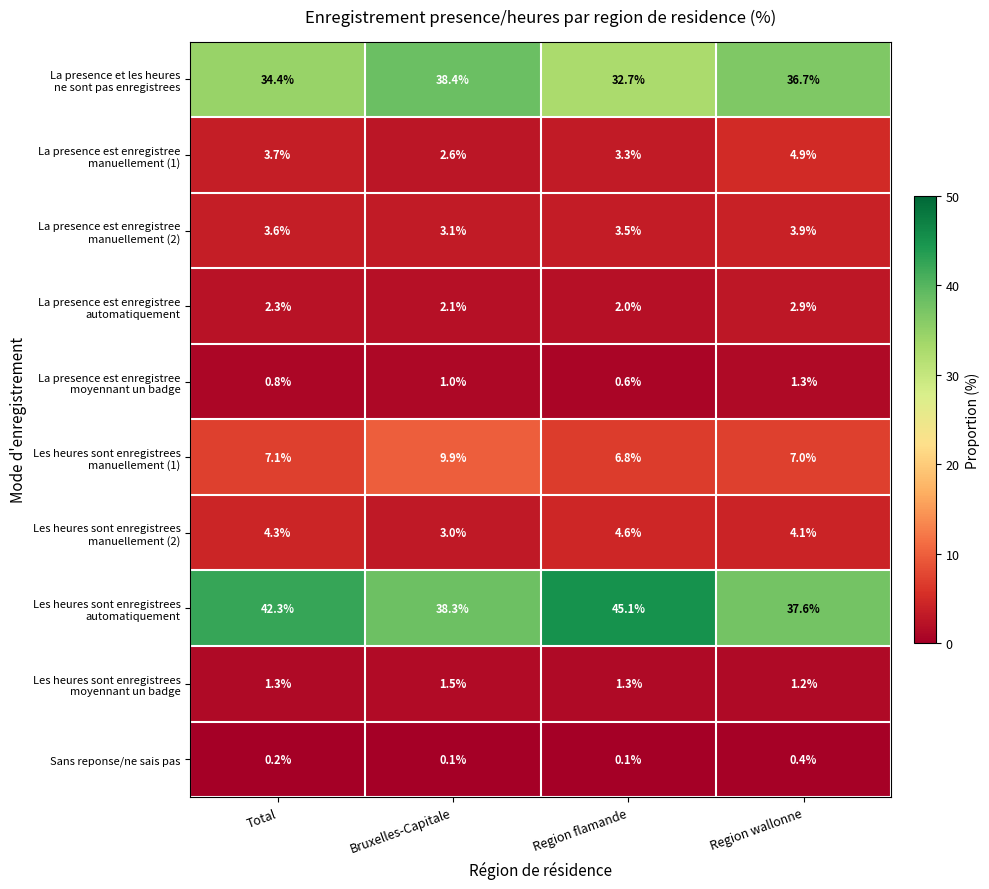

At how many categories does at least one series exceed 16?

4